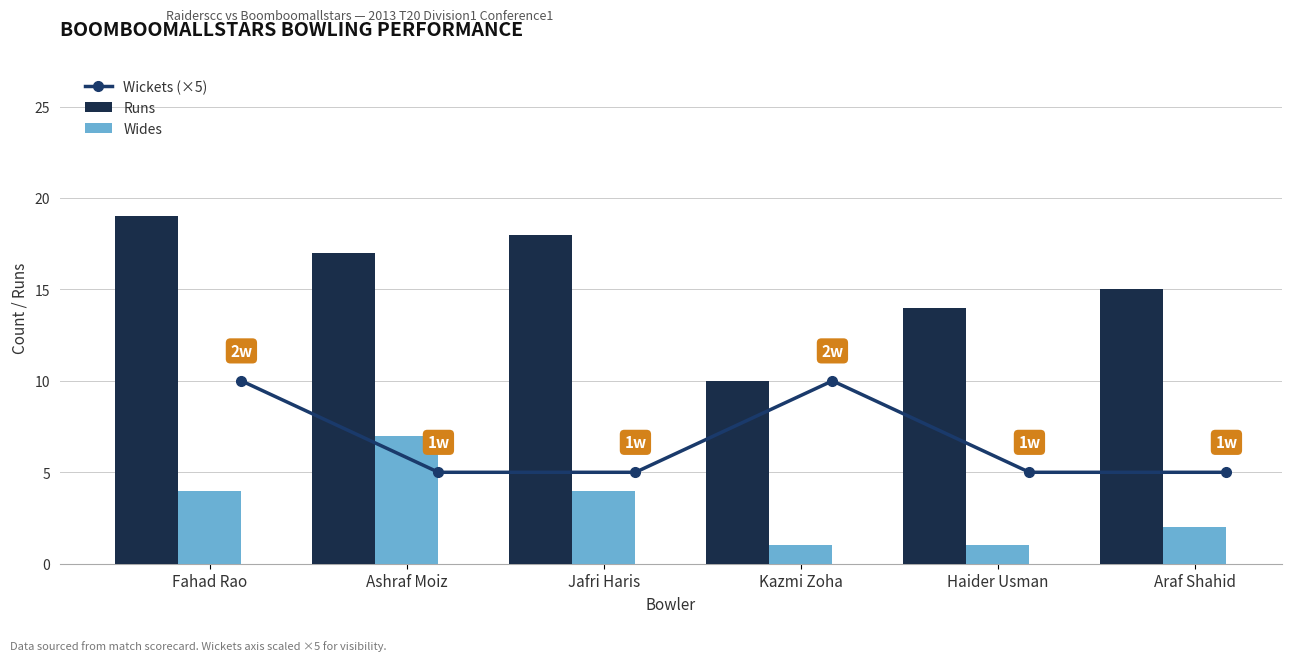

Is it true that Runs equals 14 at Haider Usman?

True